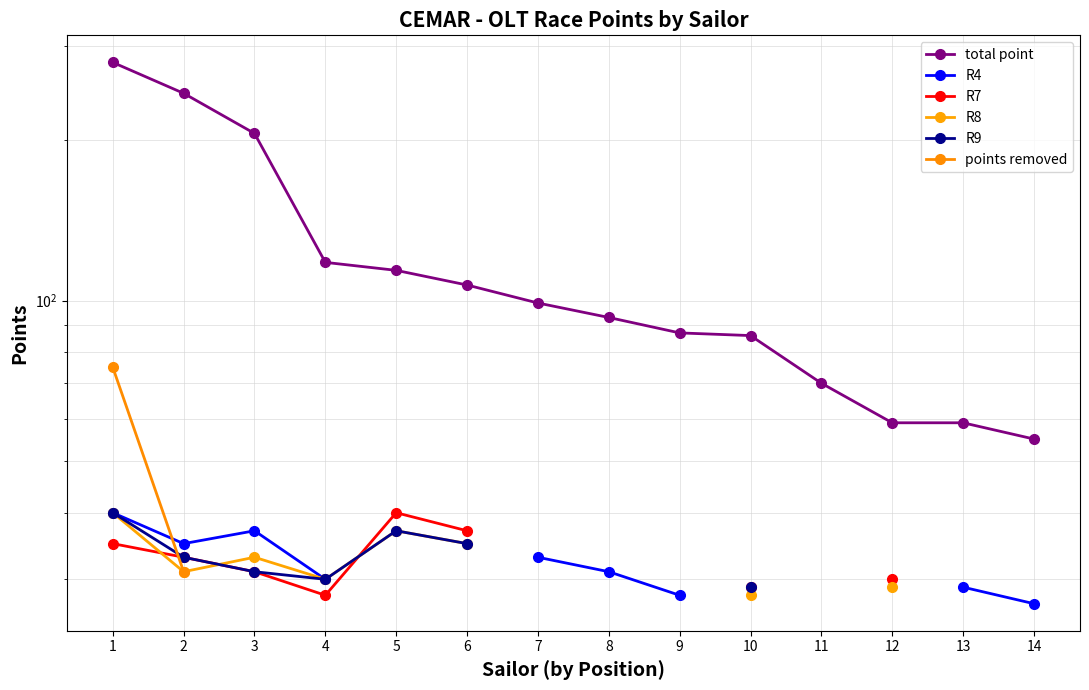

Rank the series by their maximum value, from highest to lowest.

total point, points removed, R4, R7, R8, R9